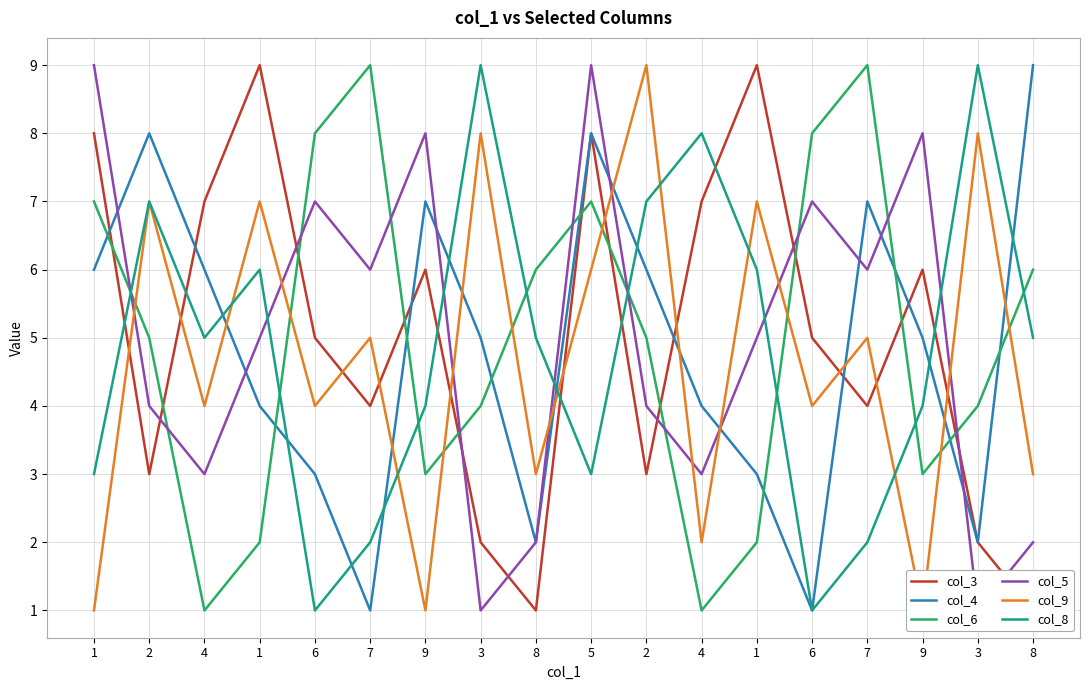

At which label does col_5 reach its peak?

1